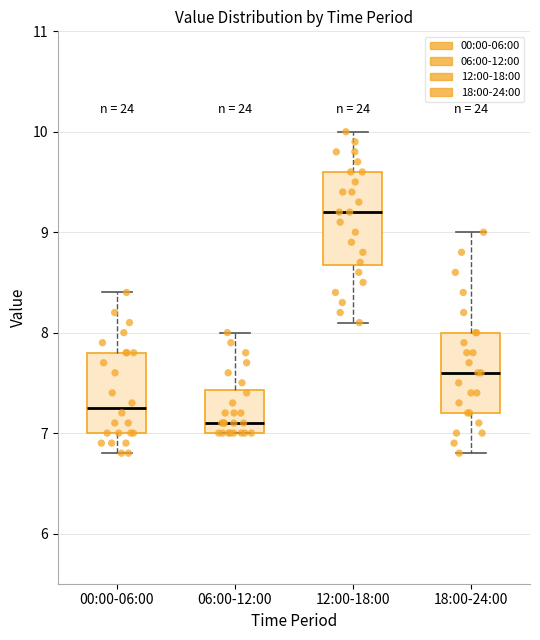

Which box is the tallest, from its lower edge to its upper edge?

12:00-18:00